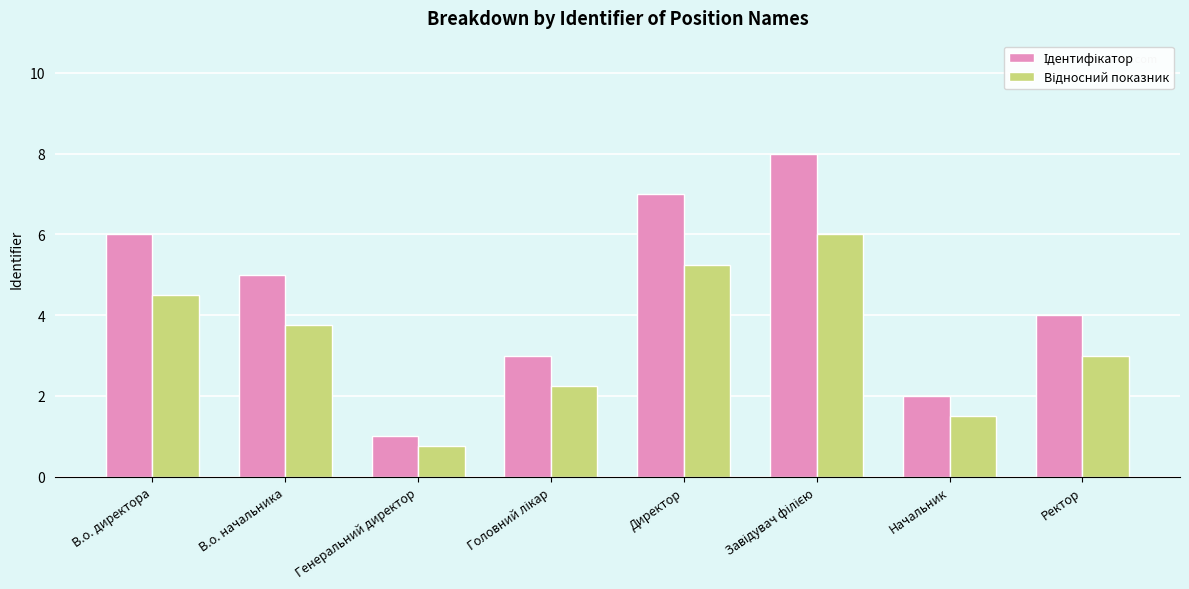

What is the difference between the highest and lowest values at В.о. директора?

1.5